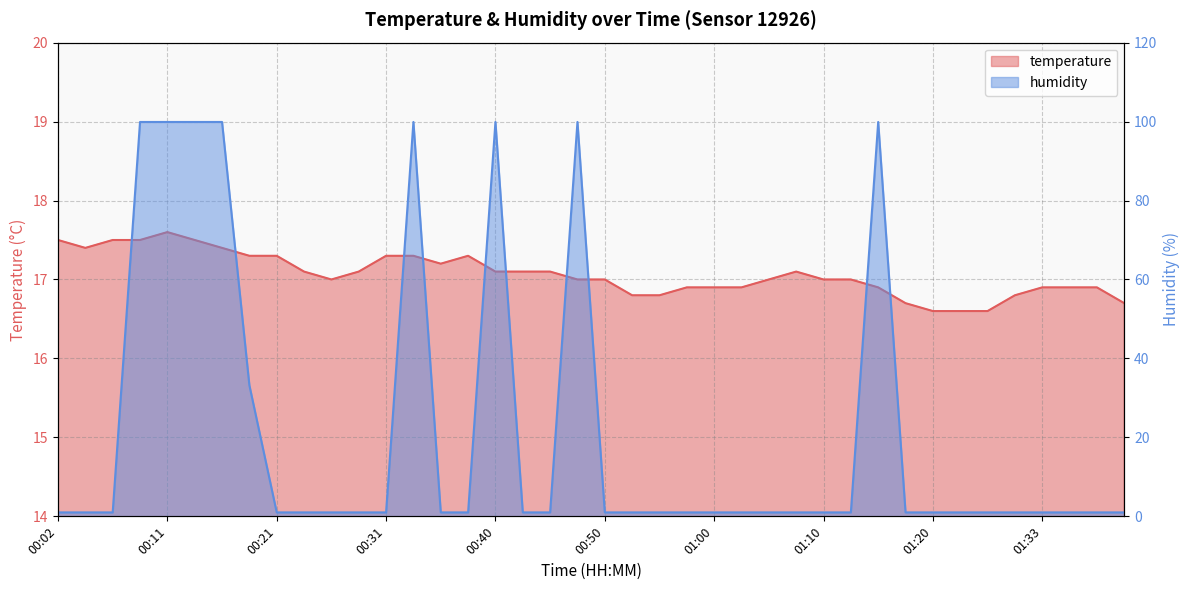

At which label does humidity reach its minimum?

00:02